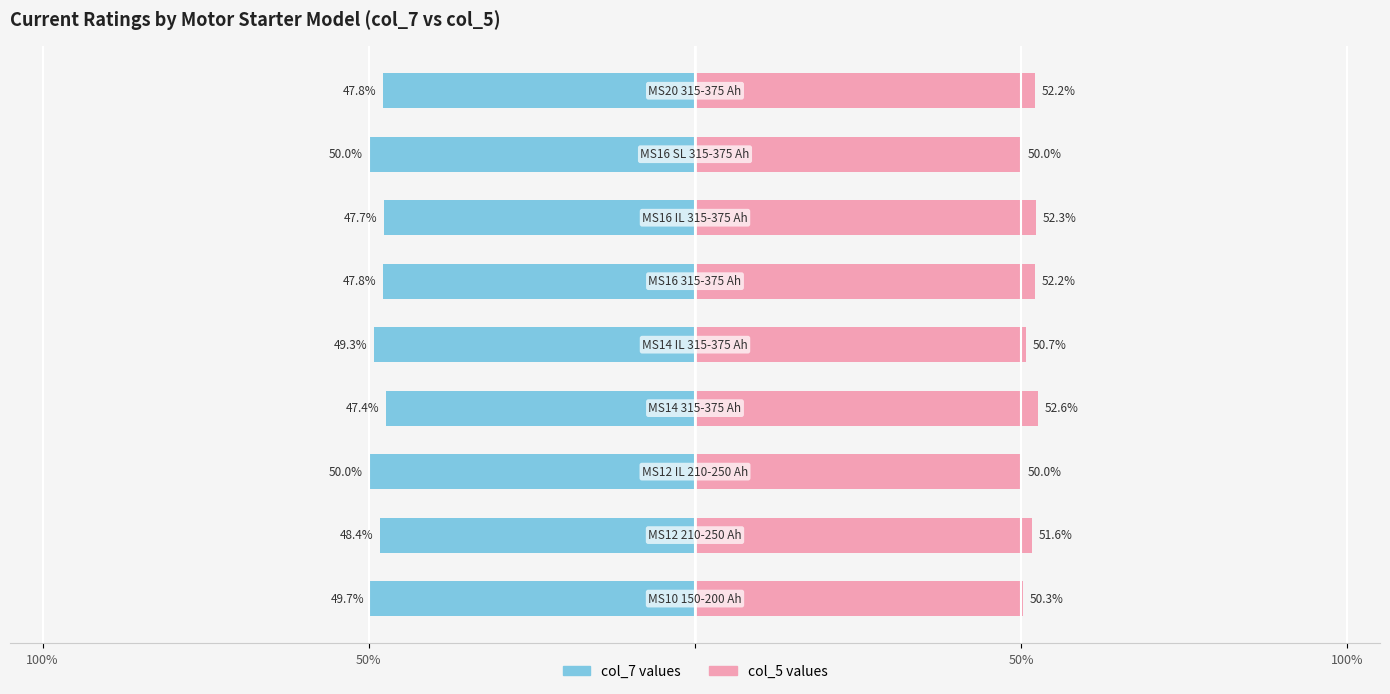

The value of col_5 (Right) at 100% is 52.6. True or false?

True